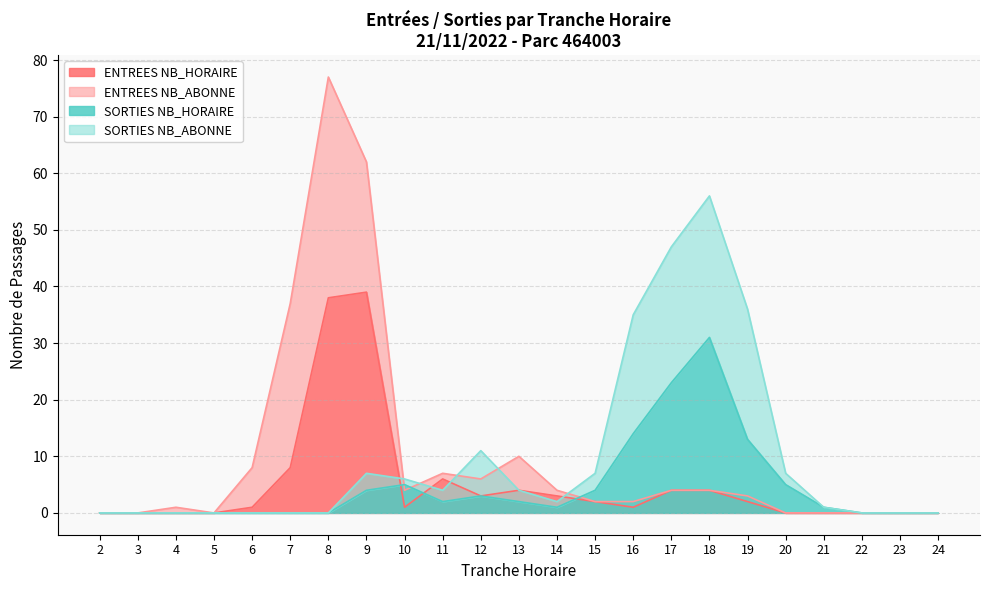

At which label does SORTIES NB_HORAIRE first exceed 1?

9